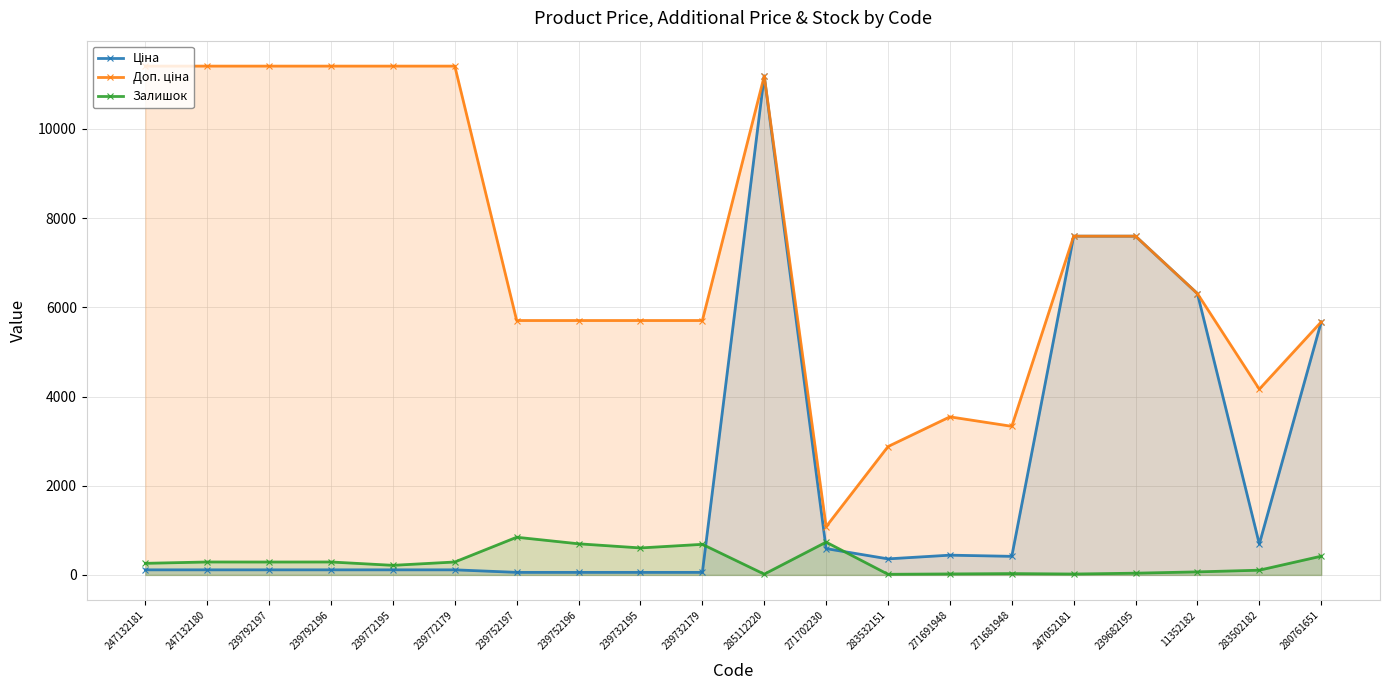

List the series in order of their peak value, highest first.

Доп. ціна, Ціна, Залишок